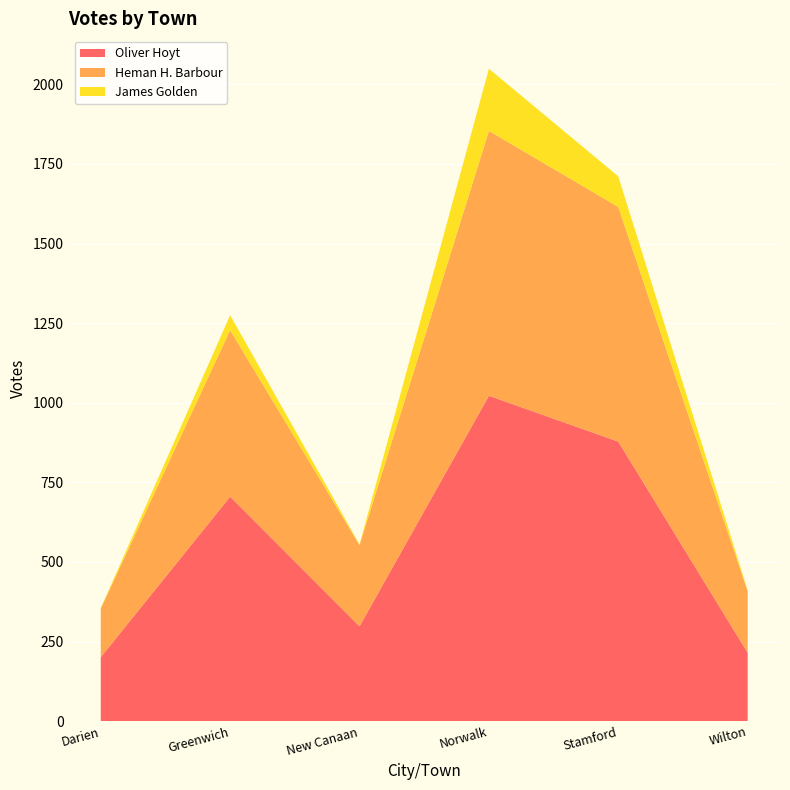

Reading right to left, extract all data points from this chart.

Oliver Hoyt: 215	878	1022	298	705	201
Heman H. Barbour: 193	737	832	255	523	153
James Golden: 3	96	195	2	47	1